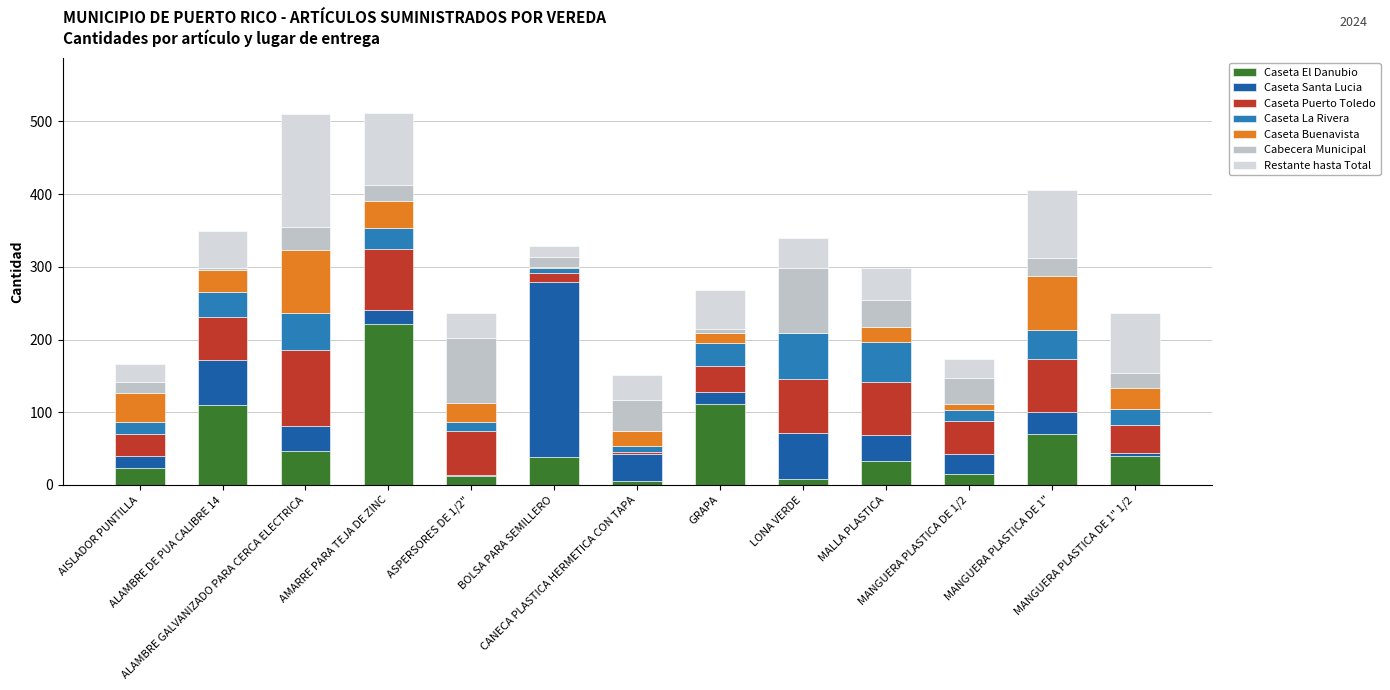

Read the Caseta Puerto Toledo value at ALAMBRE DE PUA CALIBRE 14, to the nearest 10.

60